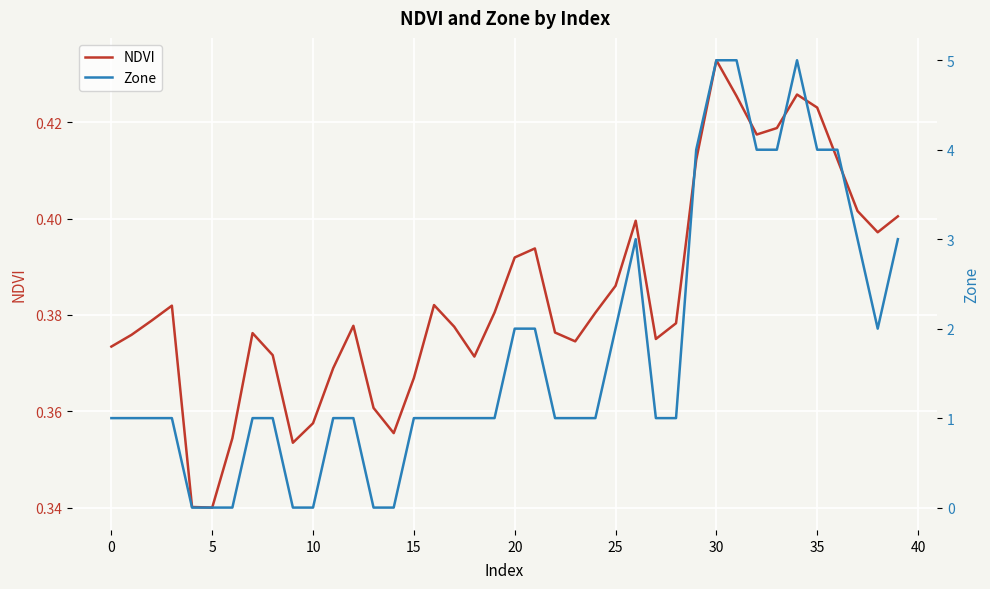

Count the number of data series in this chart.

2